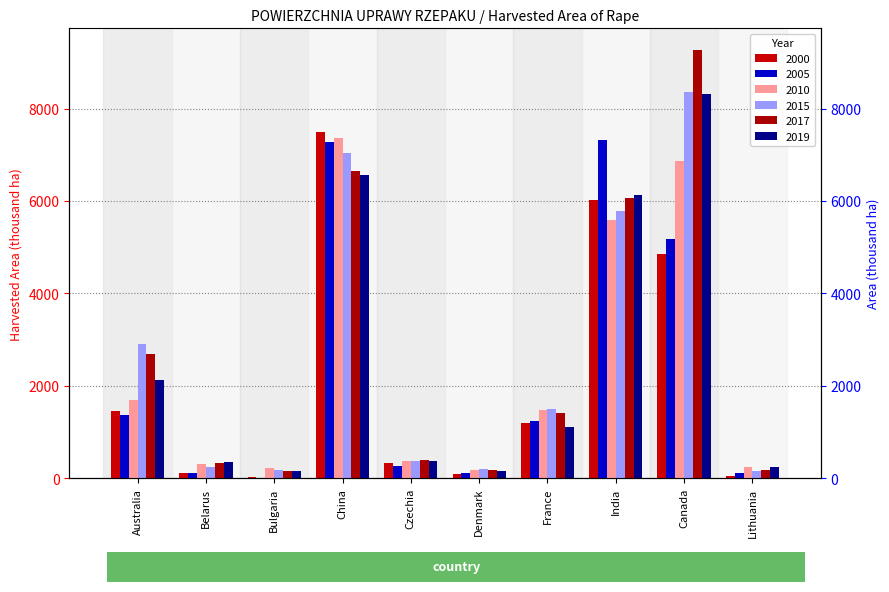

What is the maximum value shown in the chart?

9273.1